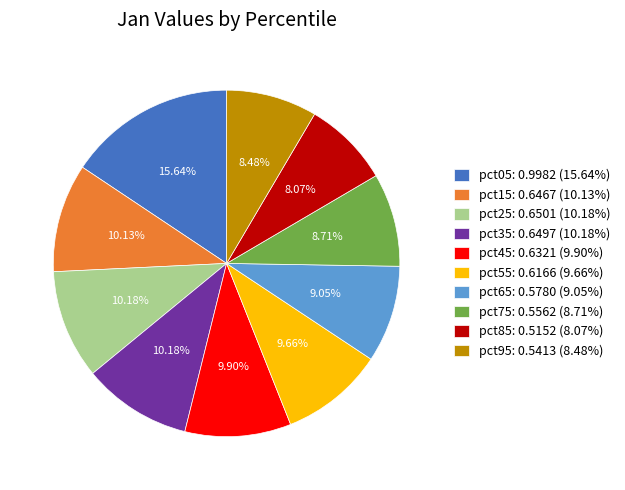

Is there a majority slice in this chart?

No